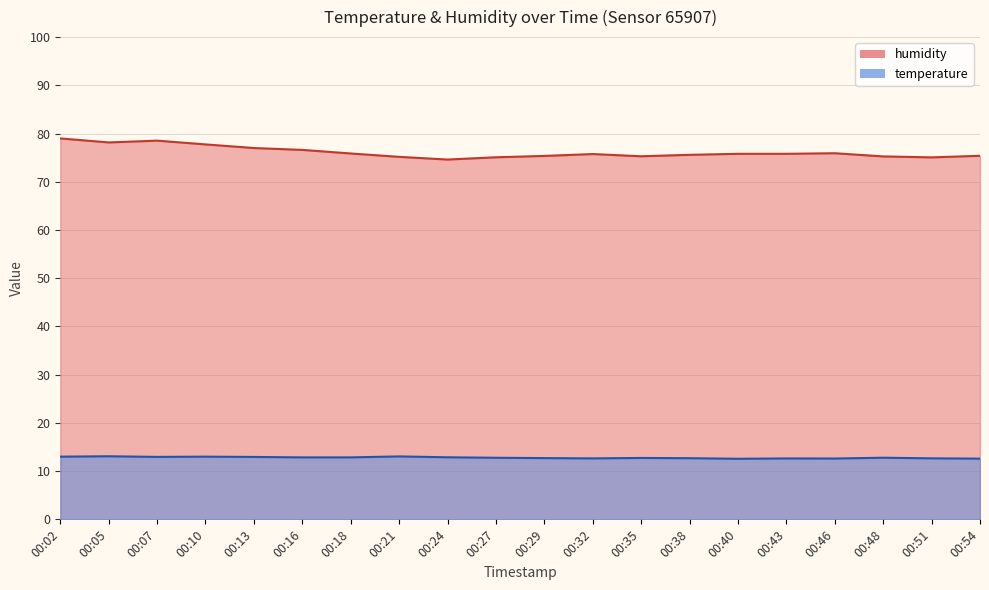

Which series has the largest range (max minus min)?

humidity